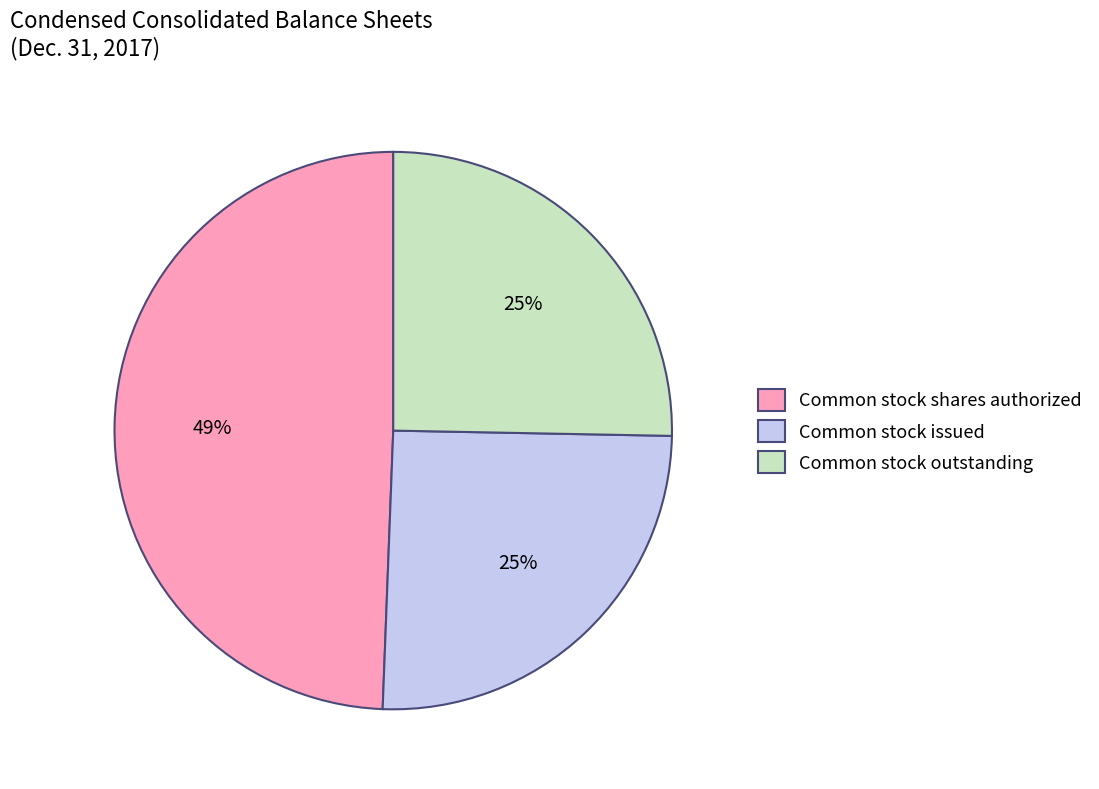

How many segments does this pie chart have?

3